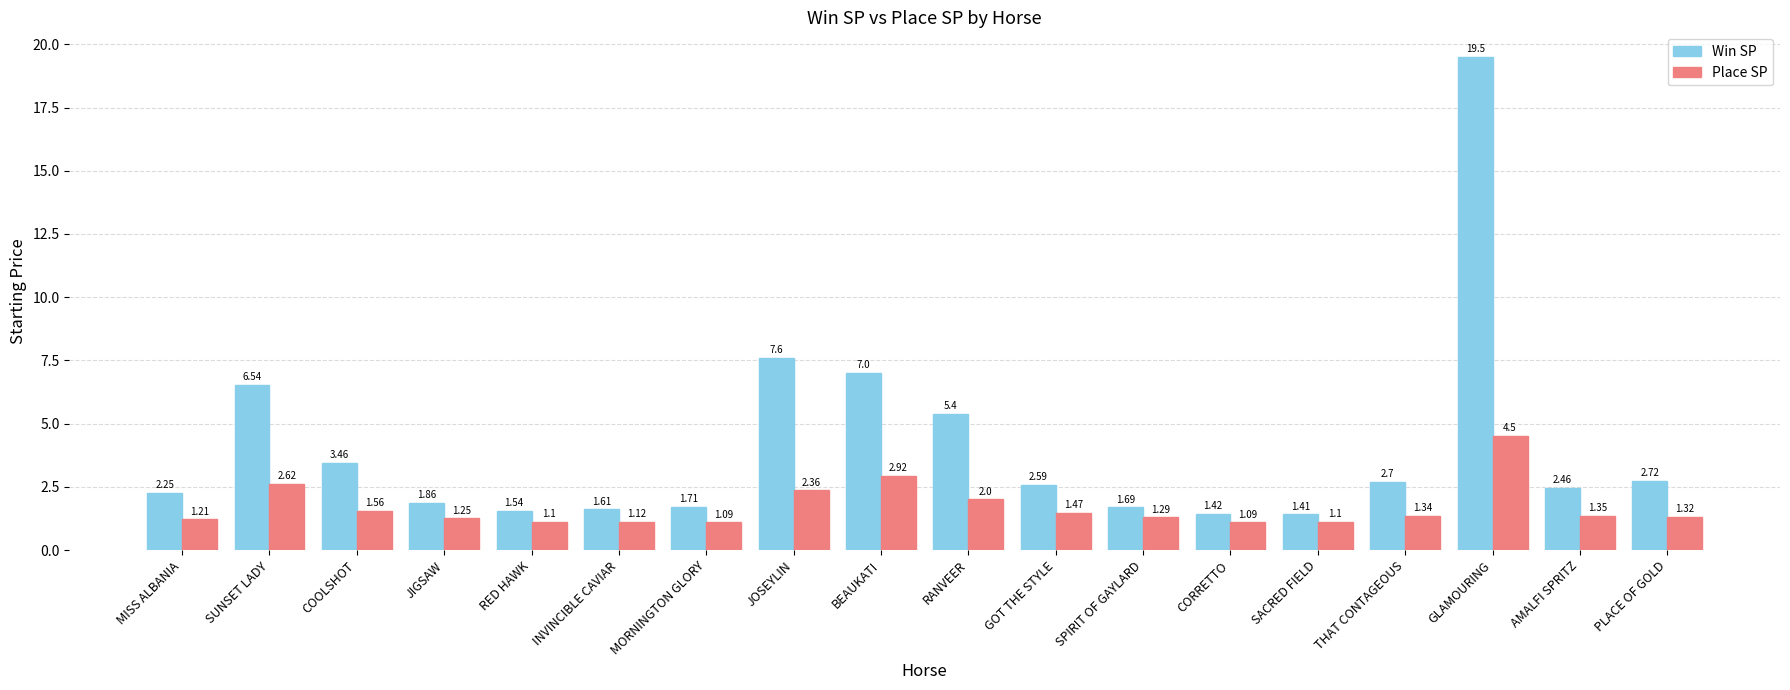

How many groups of bars are there?

18